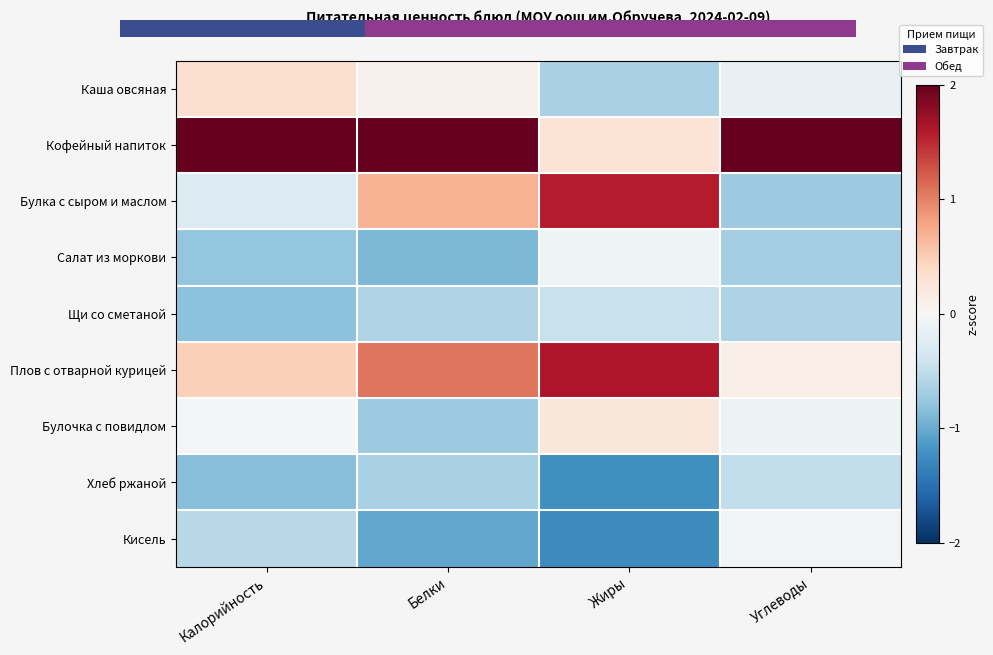

At how many categories does at least one series exceed 0?

4